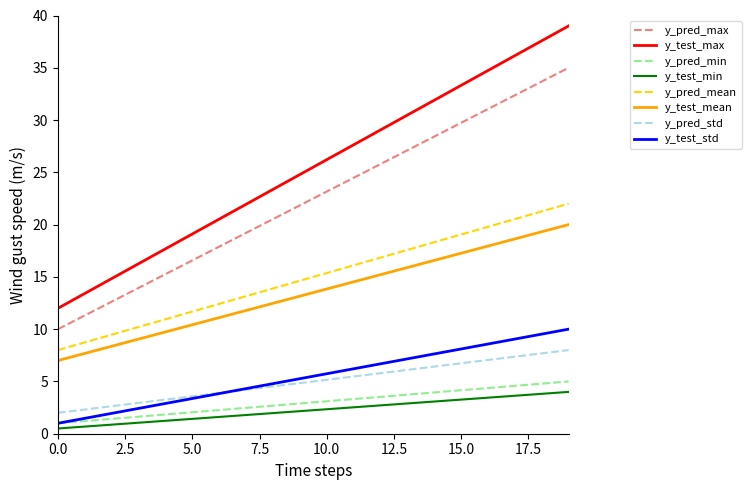

What is the minimum value for y_test_std?

1.0